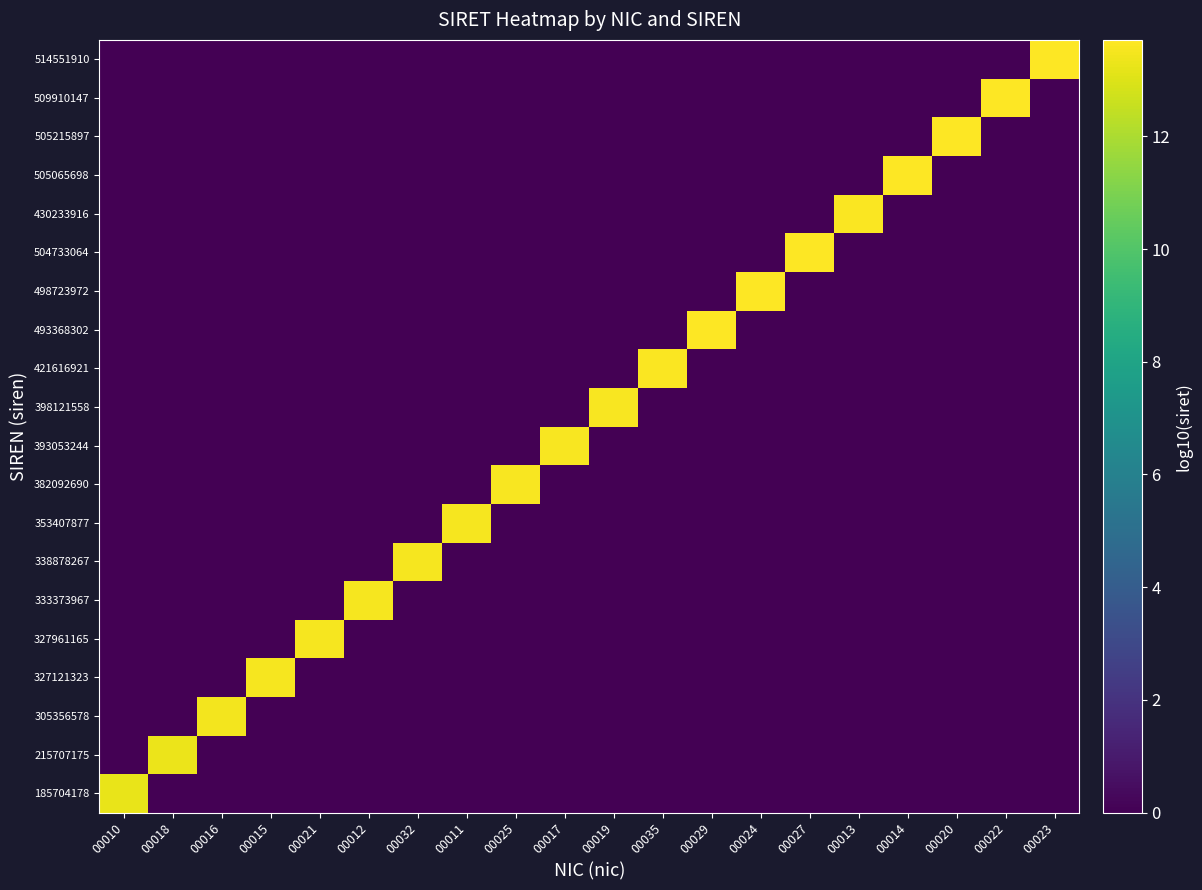

What is the difference between the highest and lowest values at 00023?

13.7